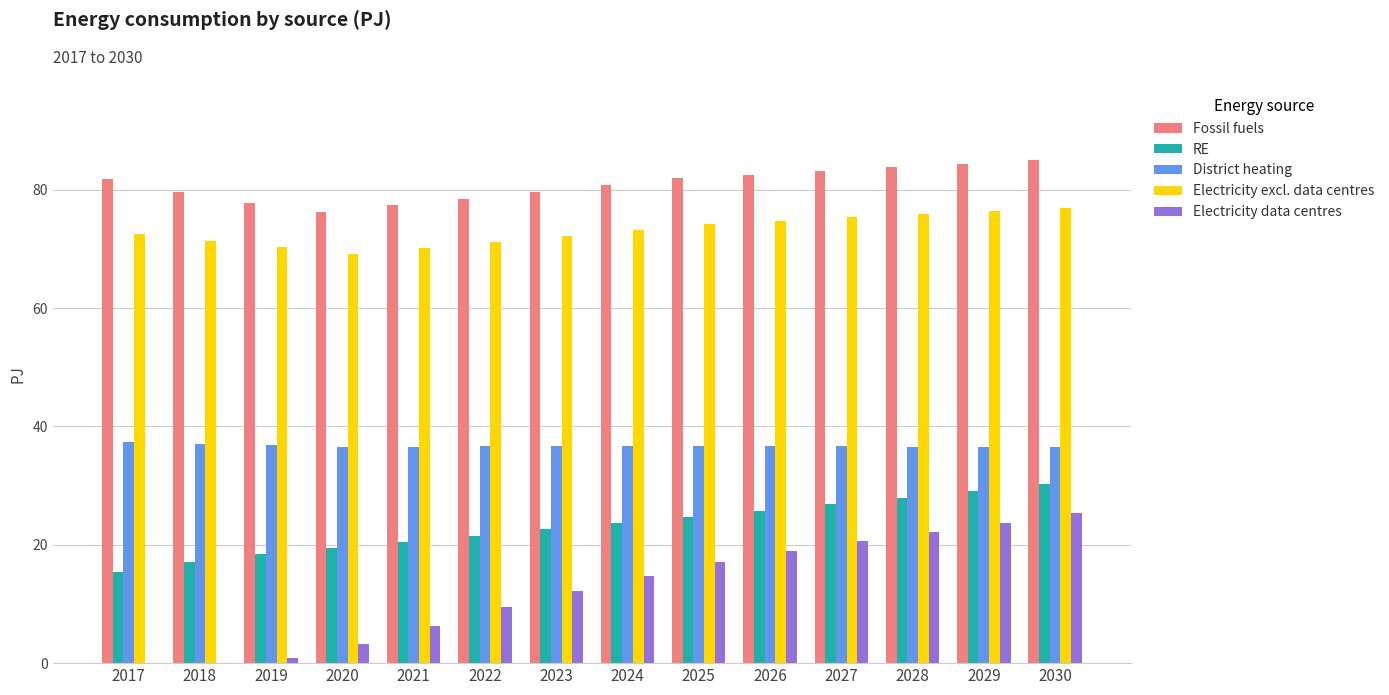

What is the sum of all Electricity excl. data centres values?

1024.0